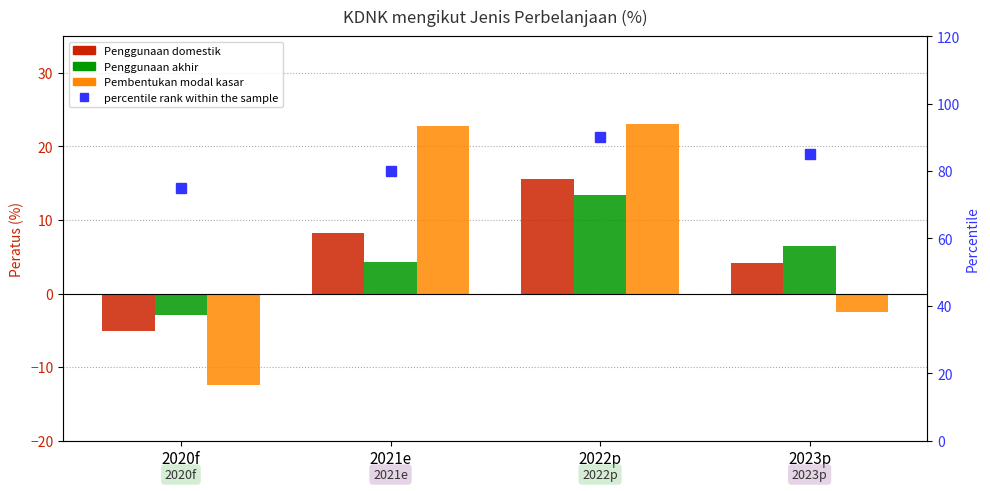

Between 2022p and 2020f, which is larger?

2022p